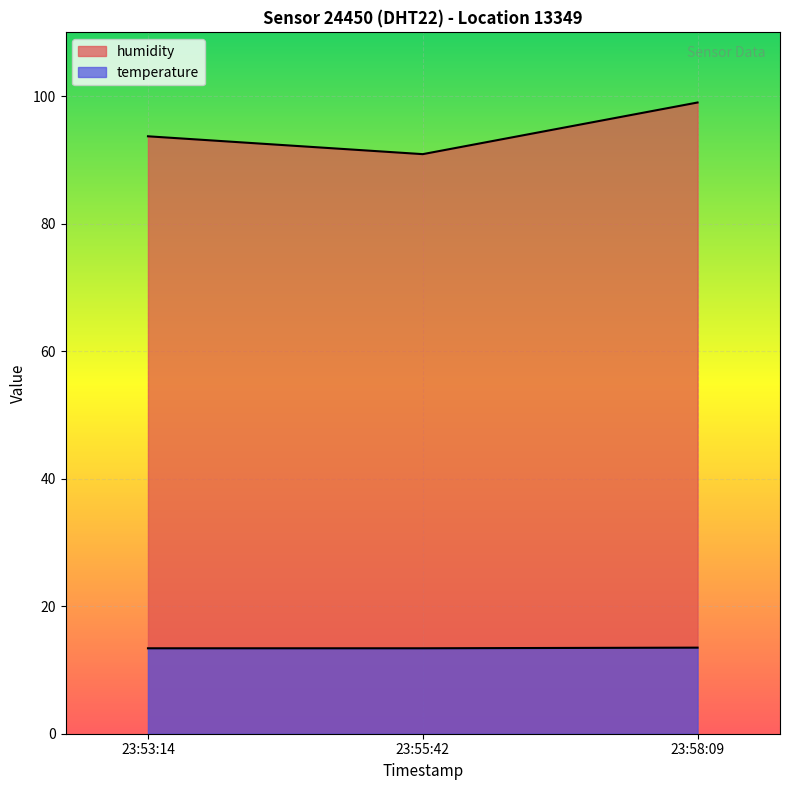

Is the value of temperature at 23:55:42 greater than the value of humidity at 23:55:42?

No